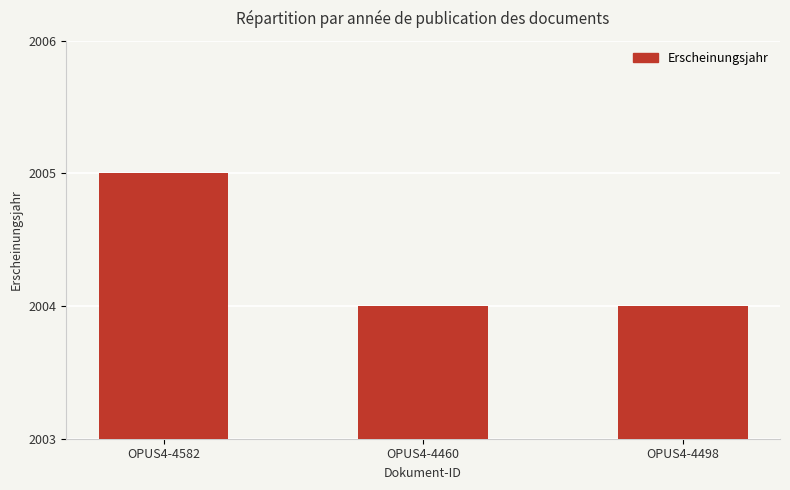

What is the value of the 3rd bar from the left?

2004